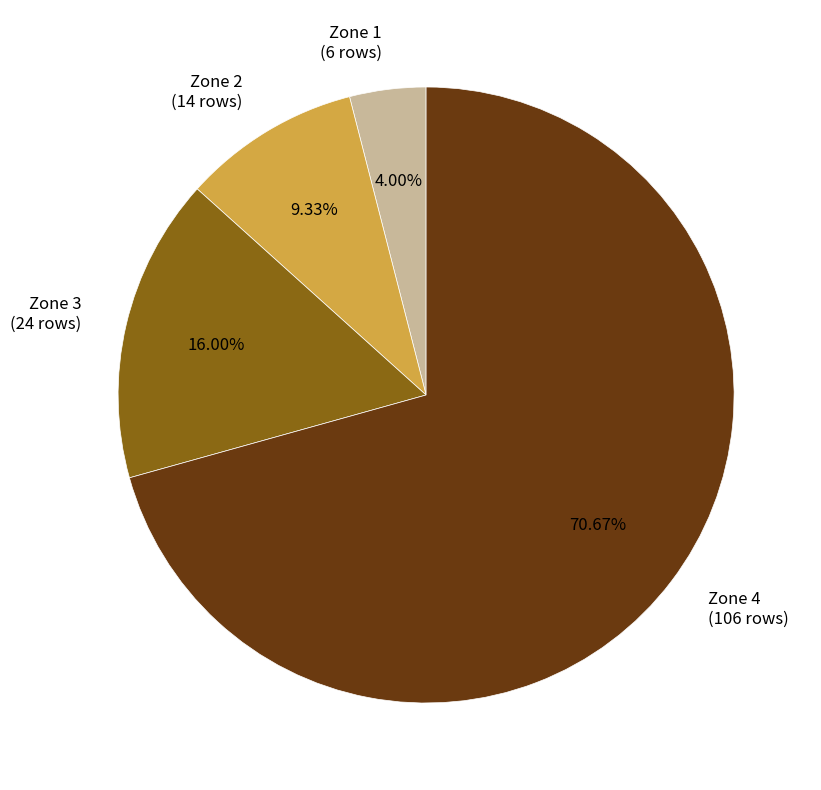

True or false: Zone 2 accounts for 9% of the total.

True